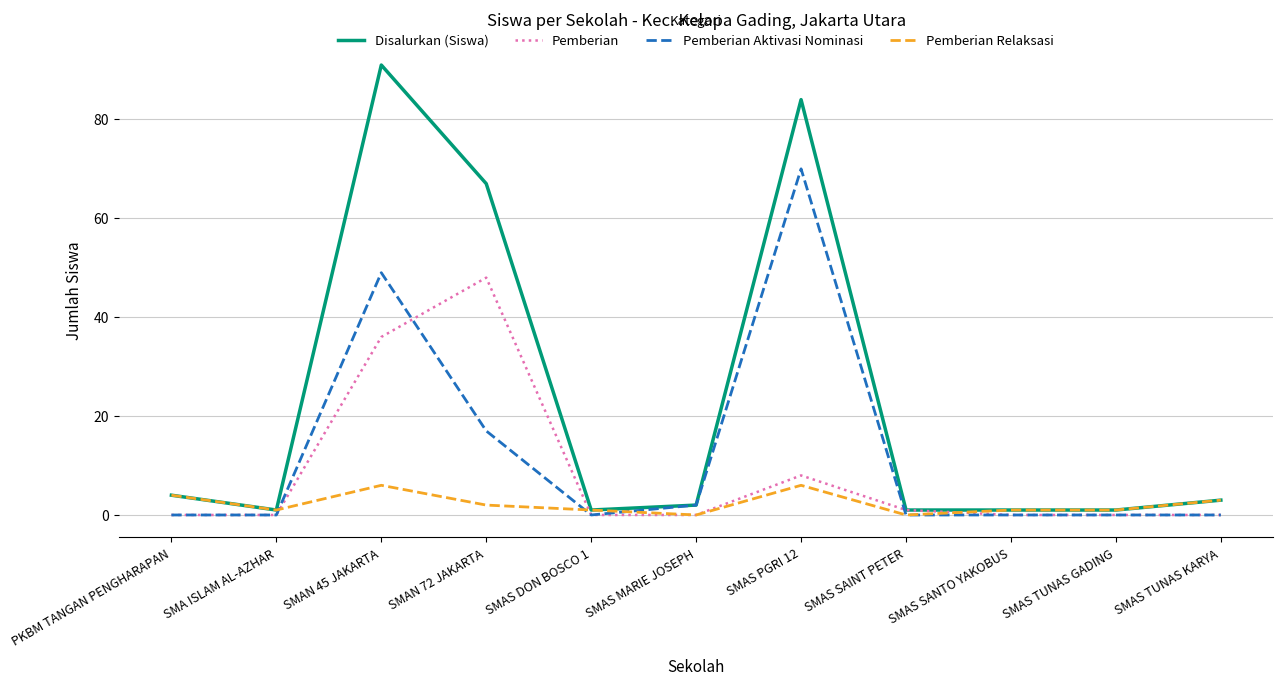

What is the difference between the Disalurkan (Siswa) values at SMAS PGRI 12 and SMAS DON BOSCO 1?

83